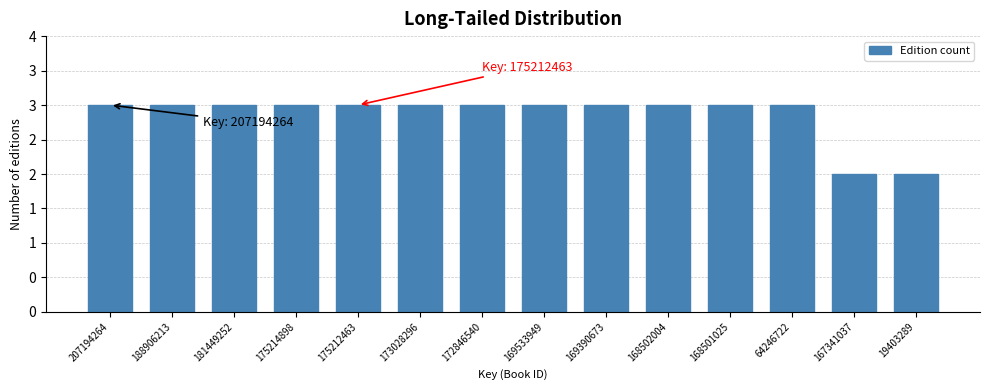

Does the chart contain any negative values?

No